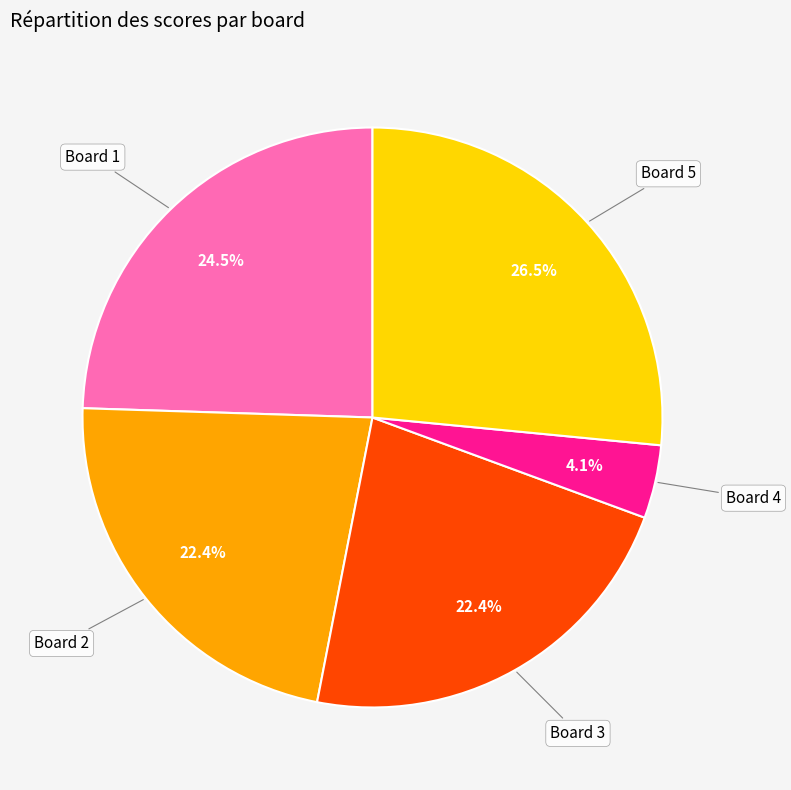

Does any single category account for the majority?

No